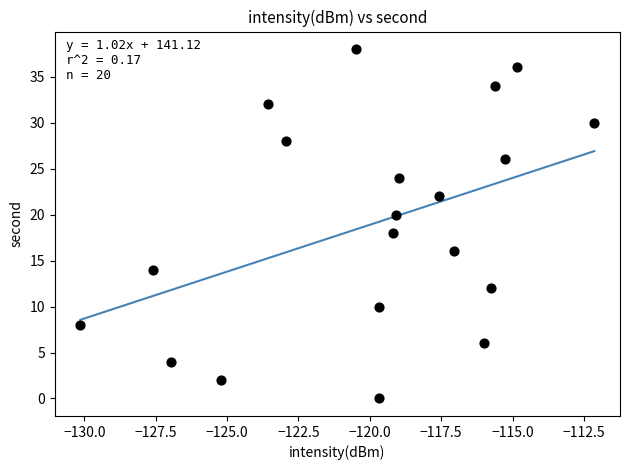

What is the range of Y values (max minus min)?

38